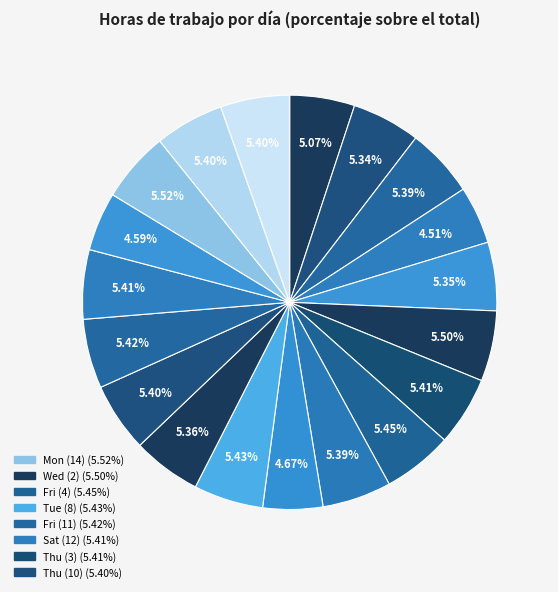

How many segments does this pie chart have?

19